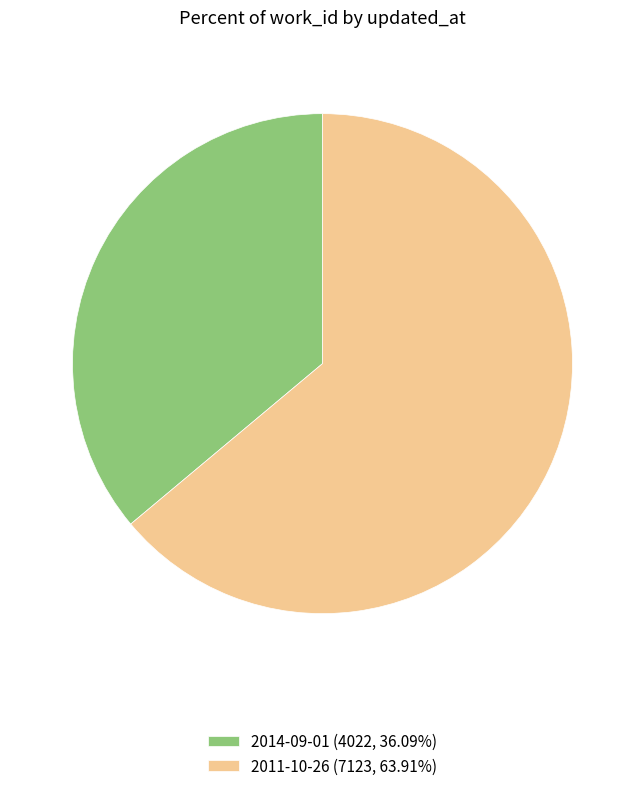

Does 2014-09-01 represent more than half of the total?

No